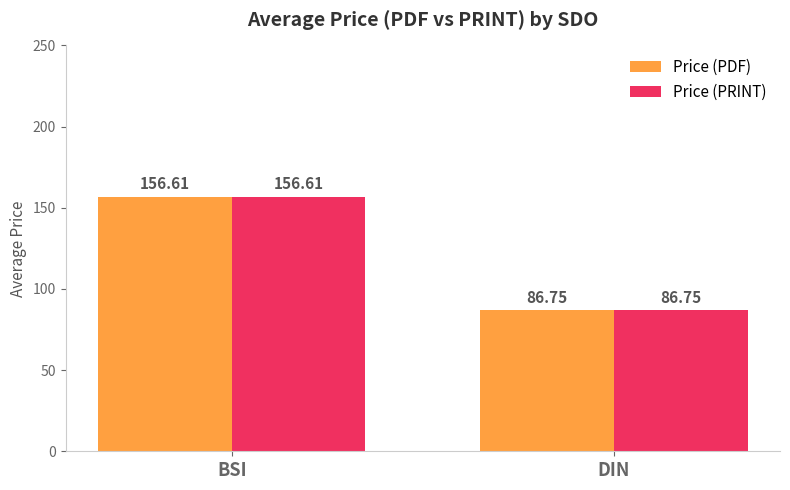

How many categories are shown in the chart?

2